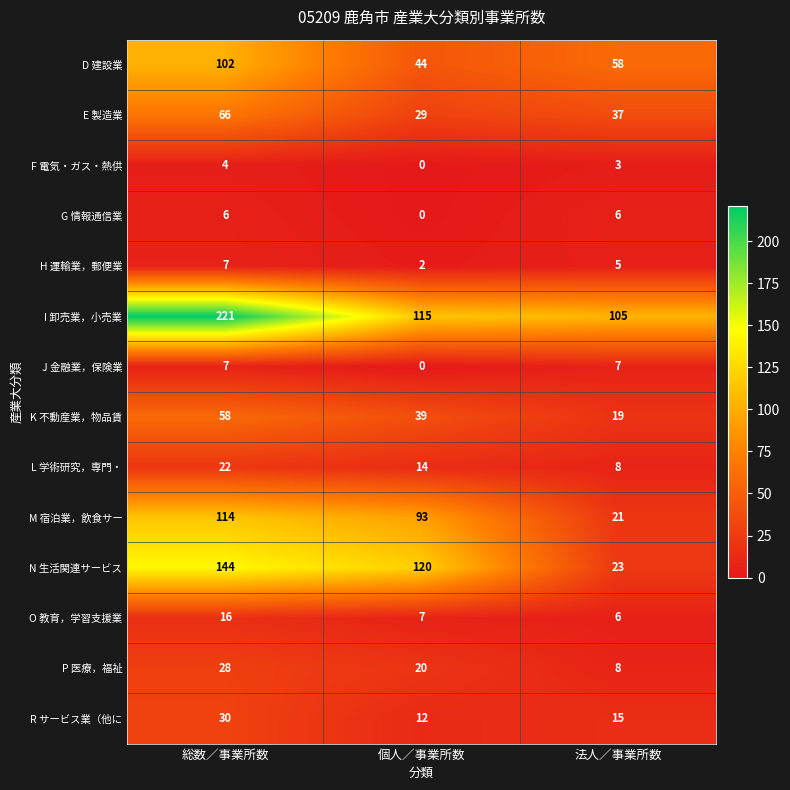

What value does the N 生活関連サービス series have at 個人／事業所数, to the nearest 10?

120